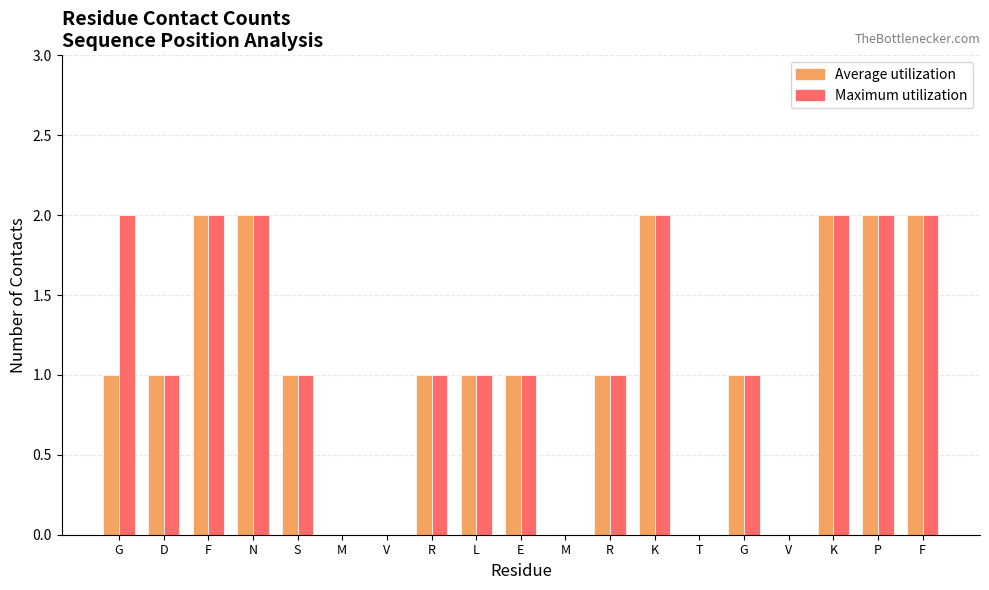

At which label does Maximum utilization first exceed 1?

G